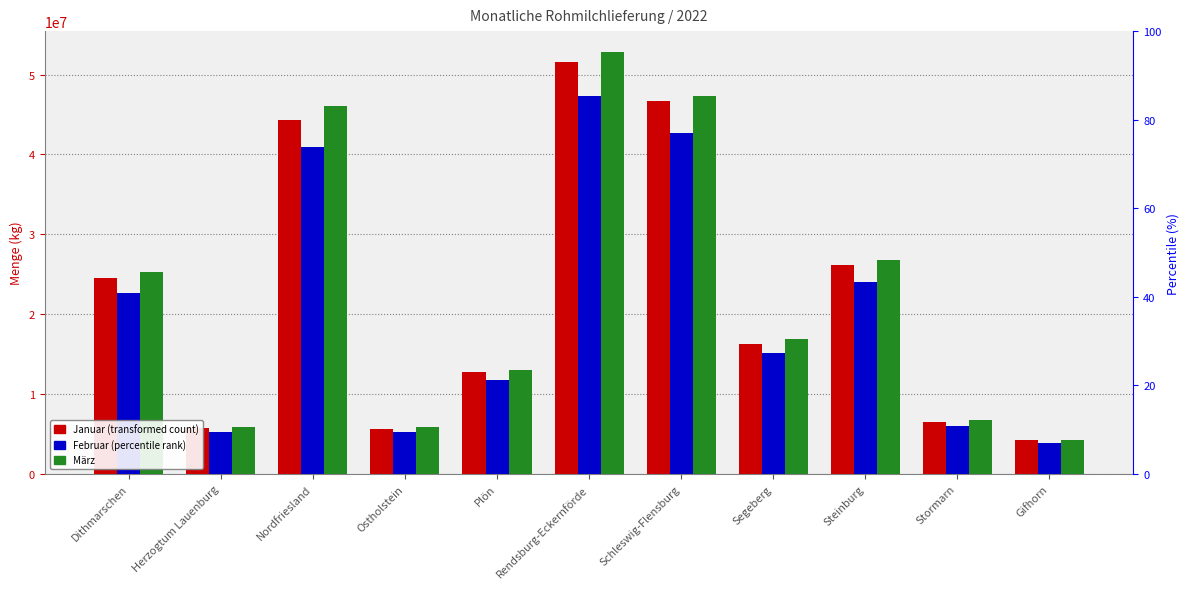

Which category has the highest value in the Februar series?

Rendsburg-Eckernförde